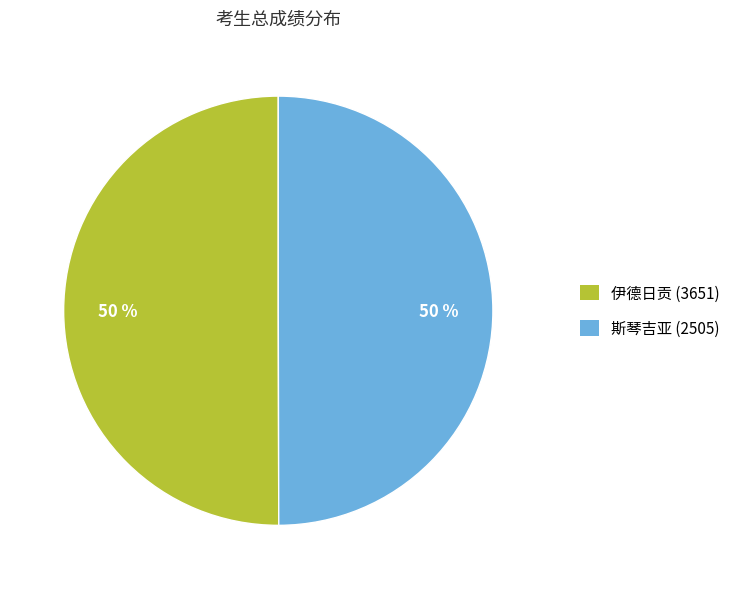

The 斯琴吉亚 (2505) slice represents 60% of the pie. True or false?

False